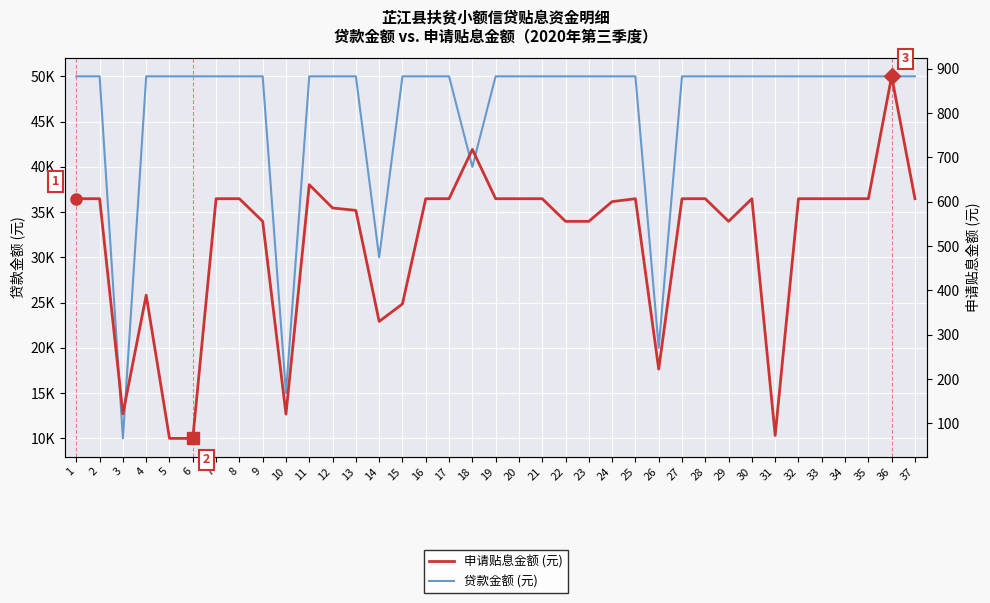

What is the lowest value of the 贷款金额 (元) series?

10000.0